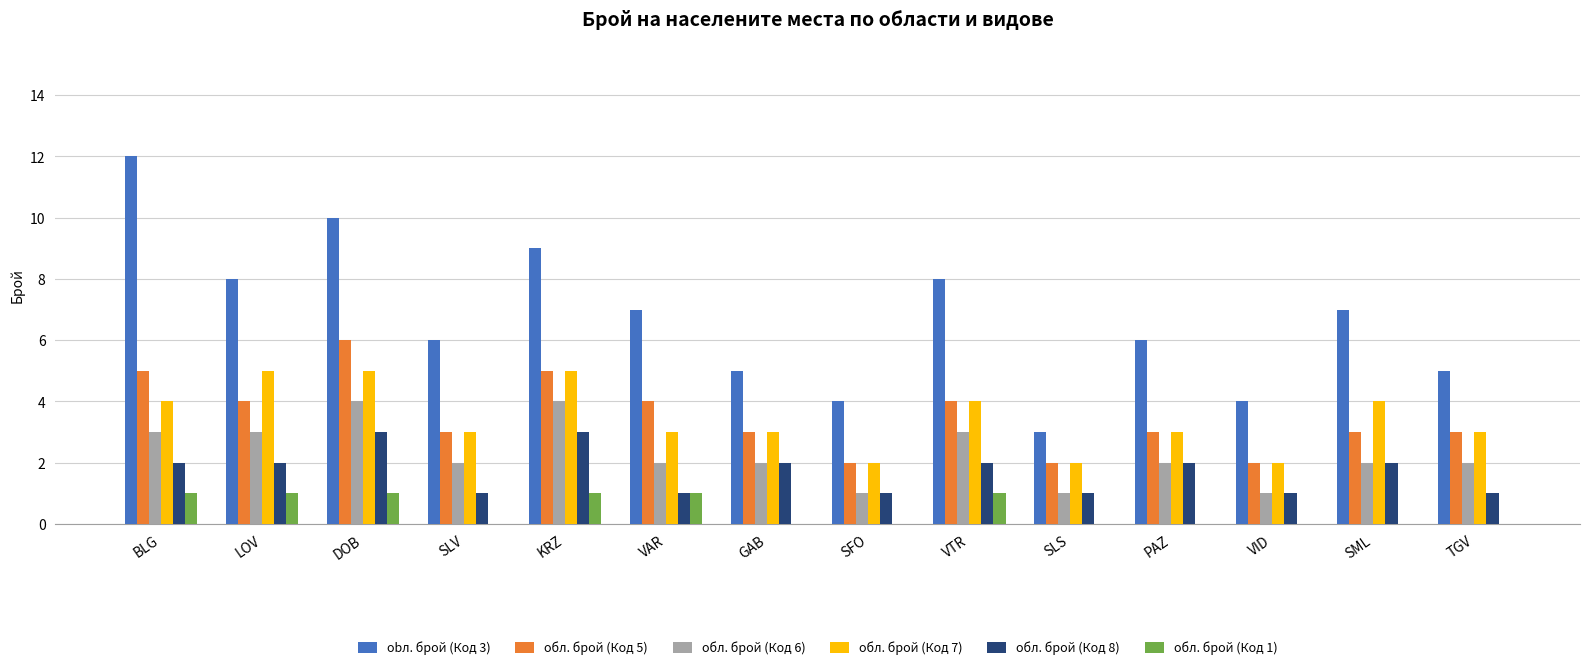

Between BLG and SML, which series saw the biggest shift?

obл. брой (Код 3)